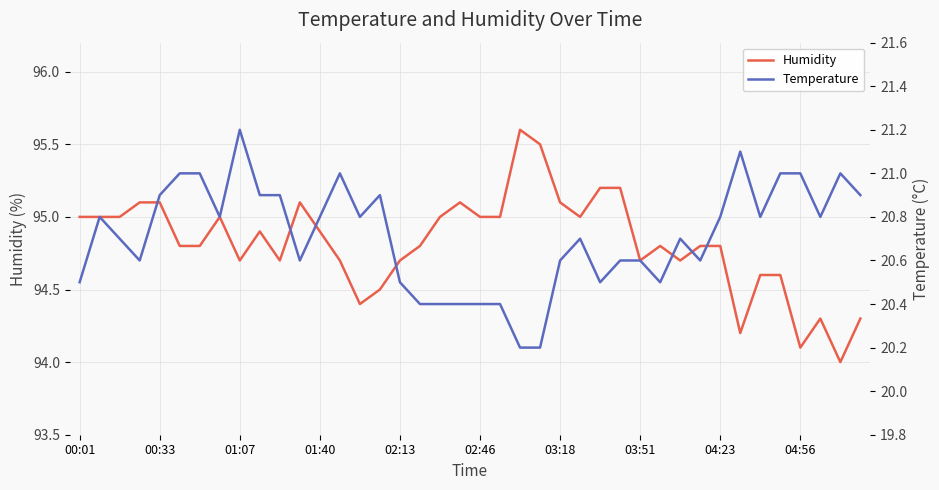

What is the lowest value of the Humidity series?

94.0